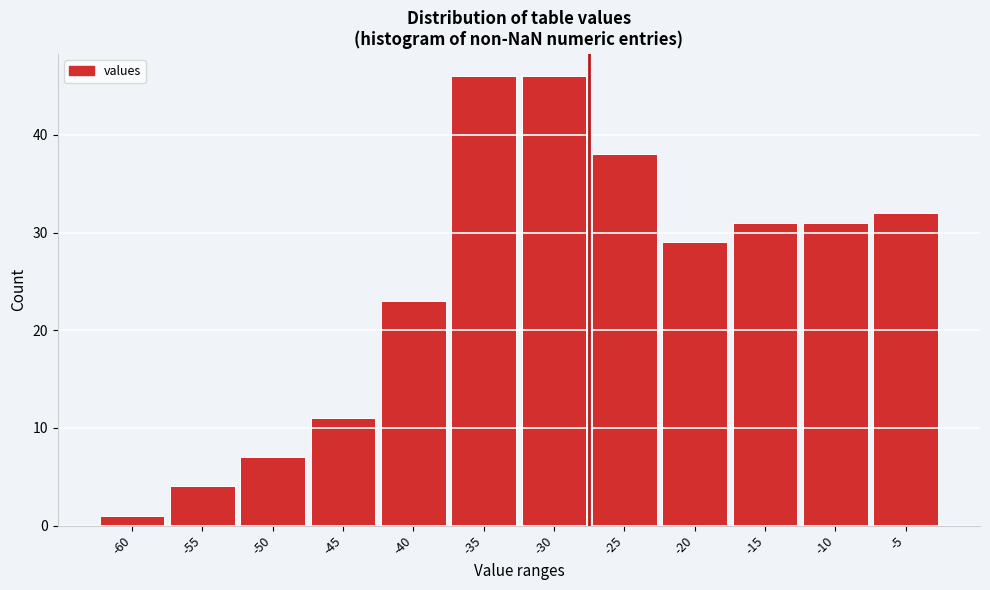

Reading left to right, extract all data points from this chart.

-60=1	-55=4	-50=7	-45=11	-40=23	-35=46	-30=46	-25=38	-20=29	-15=31	-10=31	-5=32